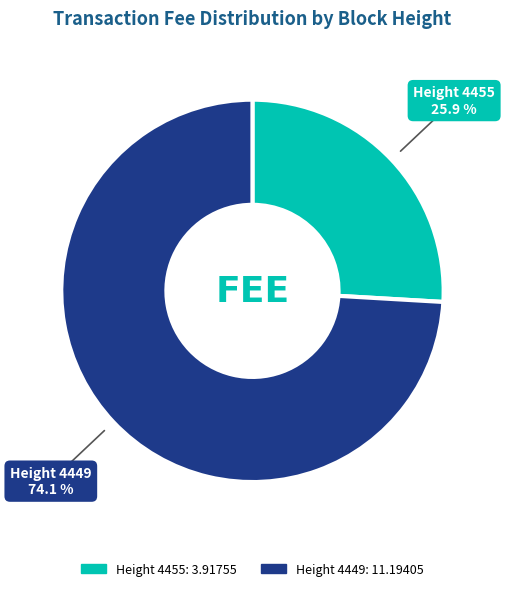

Which has a higher value, Height 4455 or Height 4449?

Height 4449